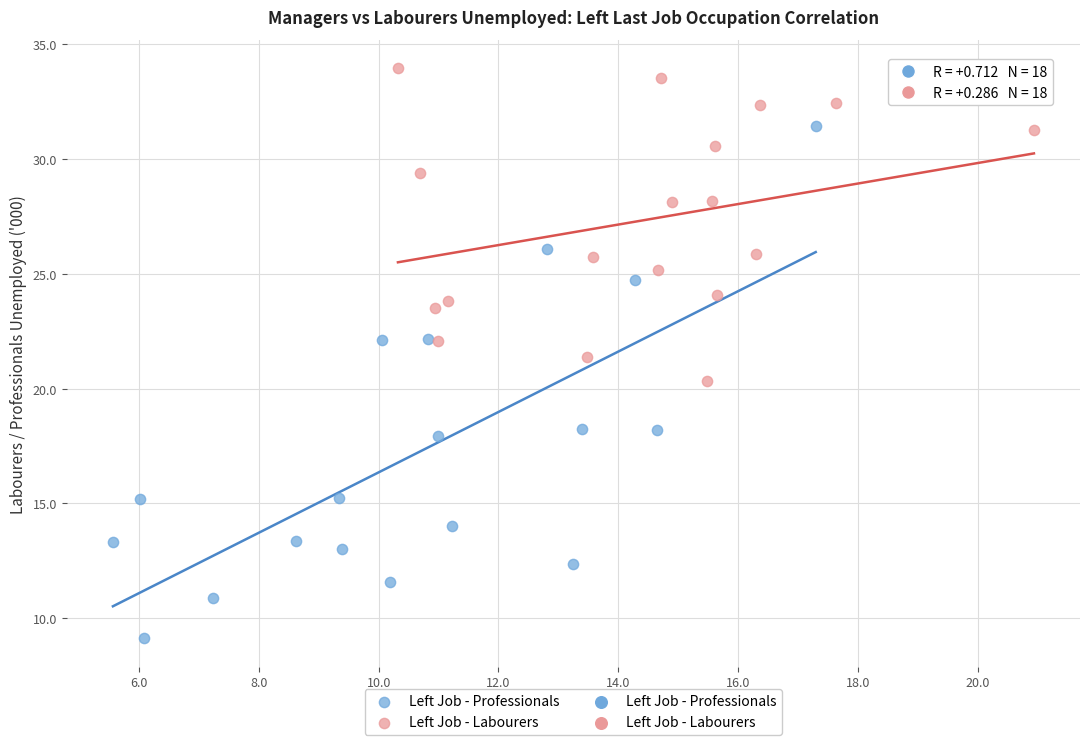

Which series reaches the maximum Y coordinate?

Left Job - Labourers